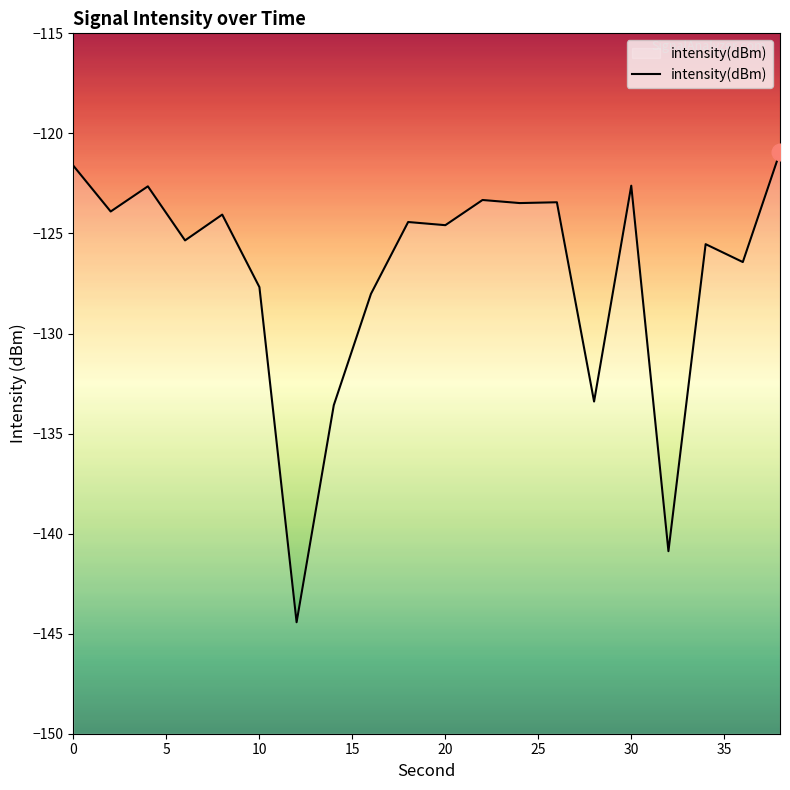

The chart shows a value of -70.4 at 10. True or false?

False